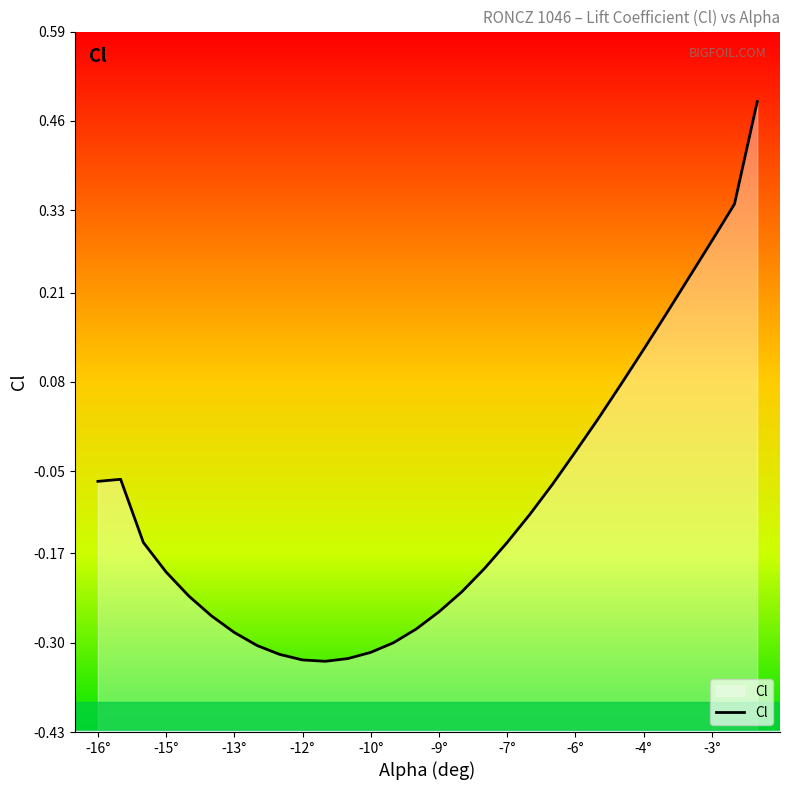

What is the difference between the maximum and minimum values?

0.8